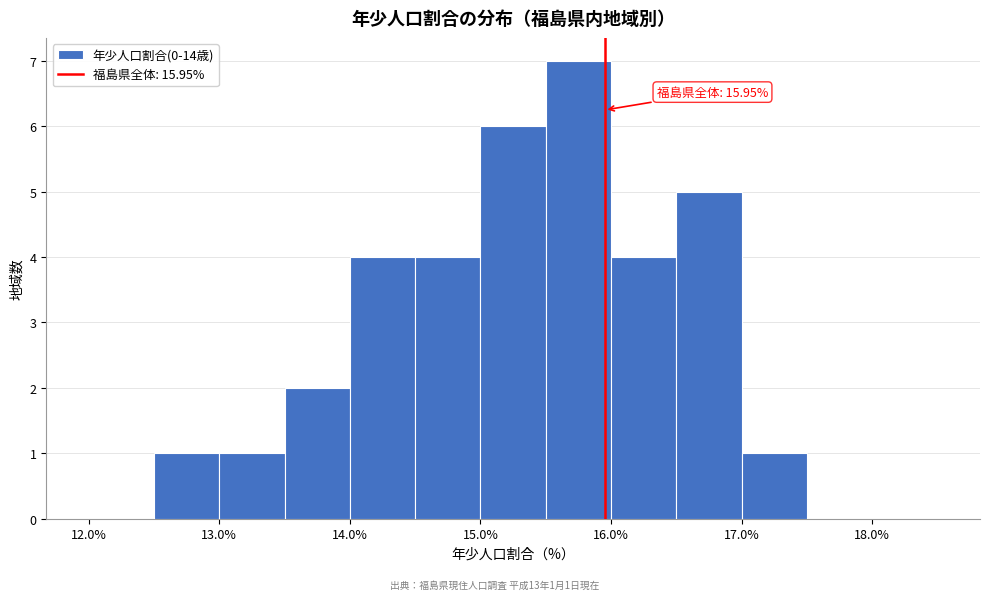

Which range on the x-axis has the tallest bar?

15.5 to 16.0